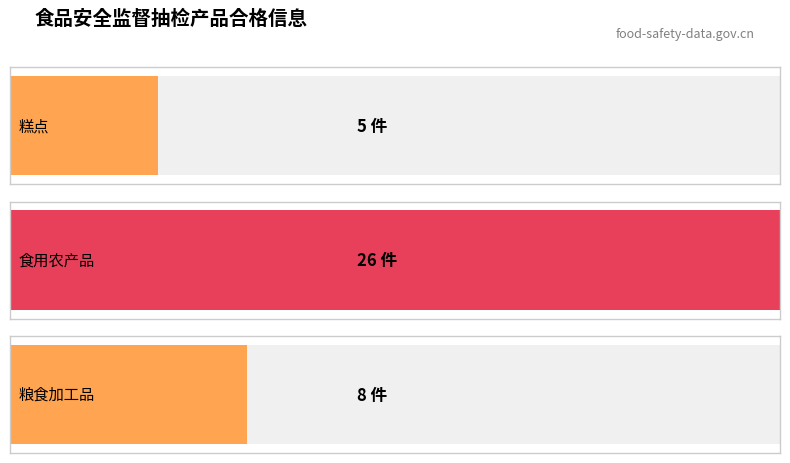

What is the change in value from counts to 1?

+21